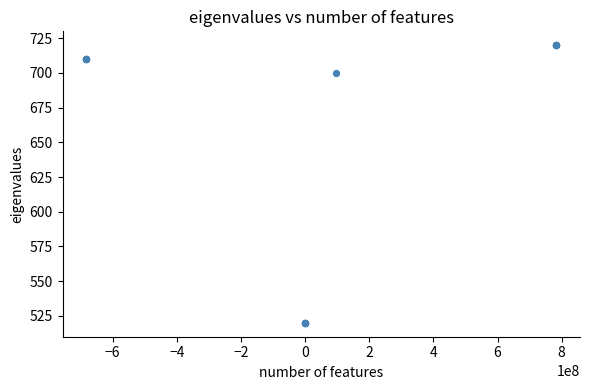

What Y value in the scatter plot is closest to 620?

700